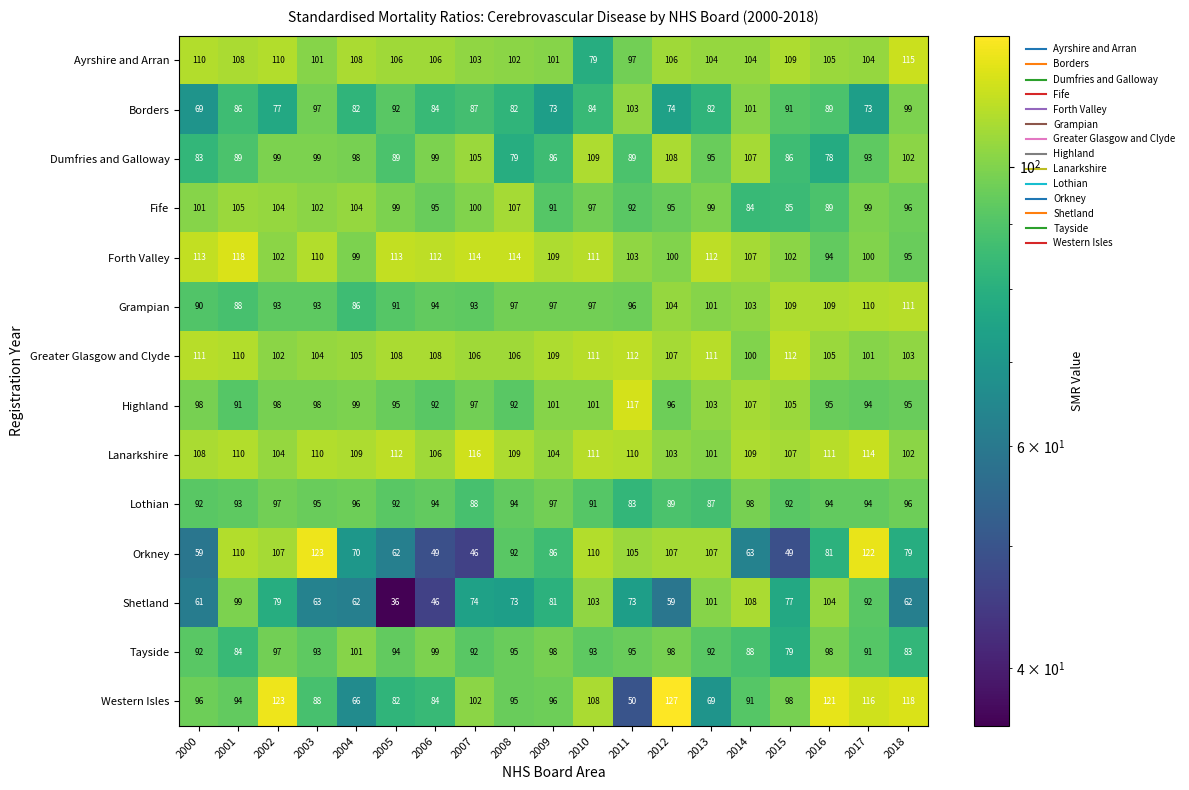

At how many categories does at least one series exceed 53?

19